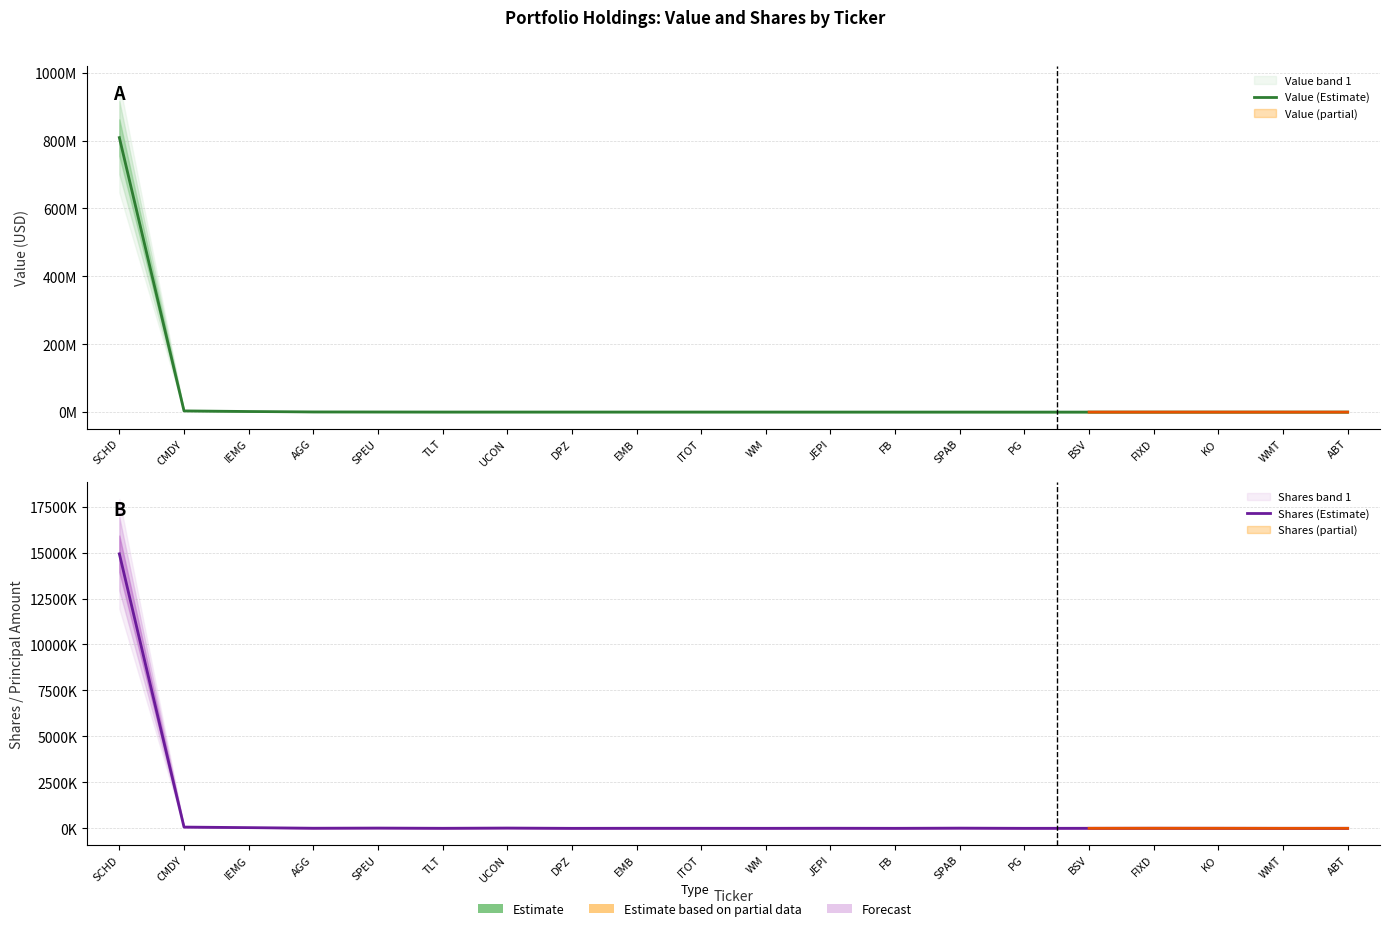

What position from the right is WMT?

2